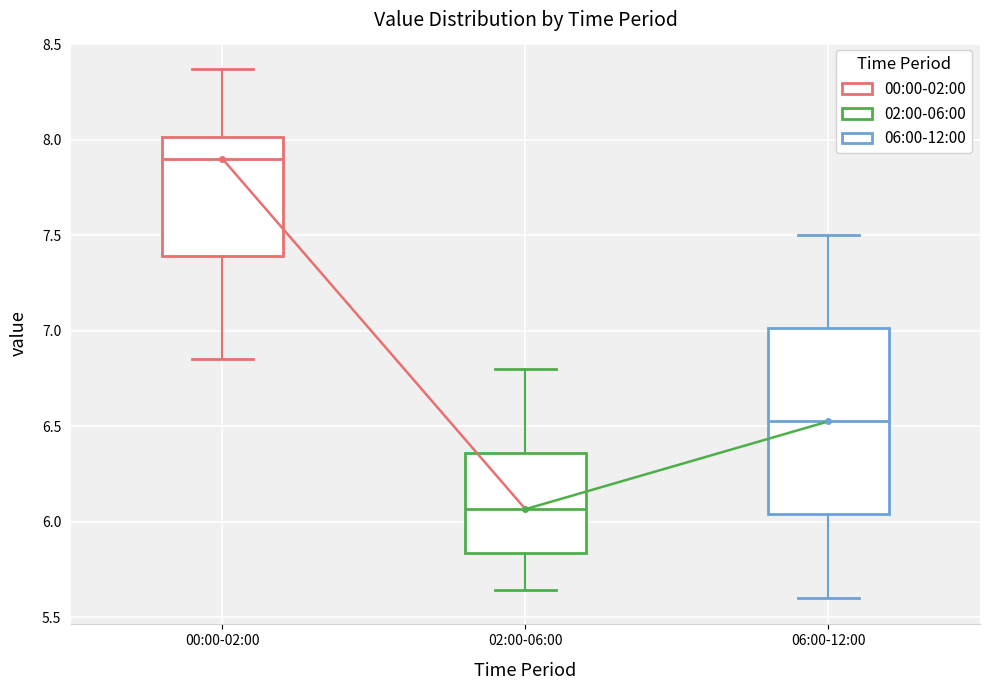

Comparing the boxes themselves (not the whiskers), which one is the tallest?

06:00-12:00